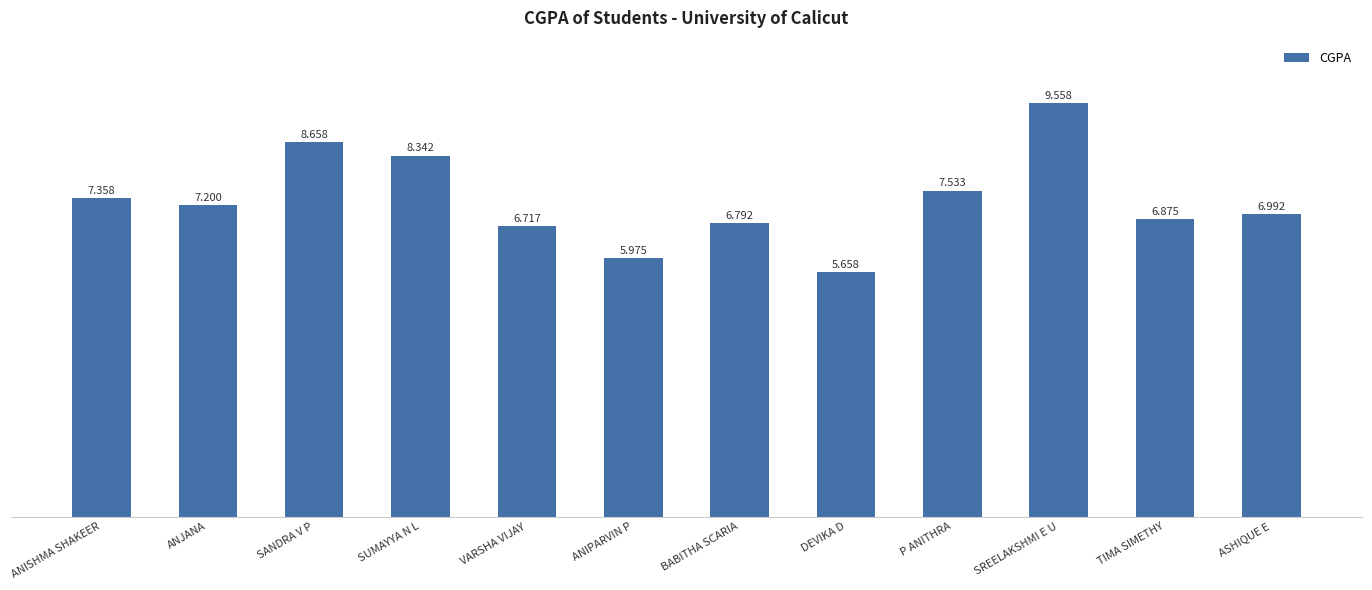

Rank the categories by value from lowest to highest.

DEVIKA D, ANIPARVIN P, VARSHA VIJAY, BABITHA SCARIA, TIMA SIMETHY, ASHIQUE E, ANJANA, ANISHMA SHAKEER, P ANITHRA, SUMAYYA N L, SANDRA V P, SREELAKSHMI E U